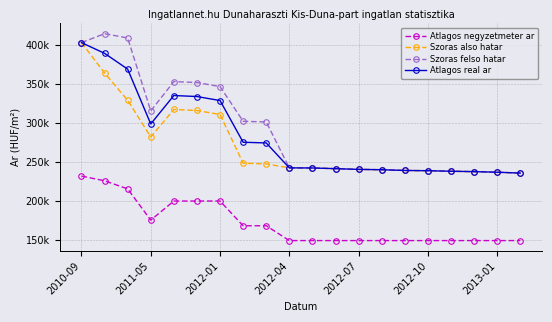

True or false: Atlagos negyzetmeter ar and Szoras also hatar intersect in this chart.

False